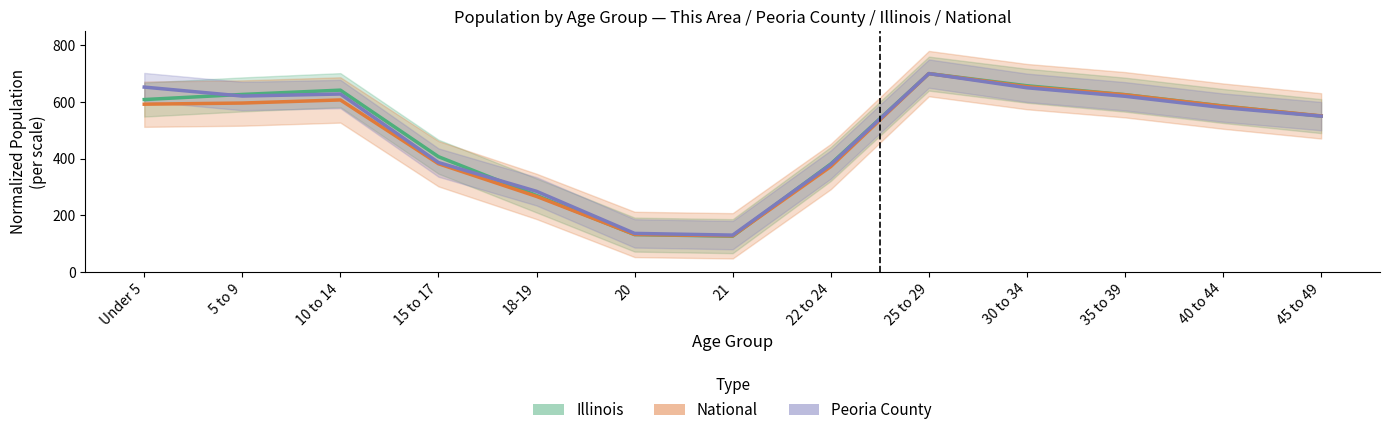

At which category does National (Est. partial) reach its first local peak?

10 to 14